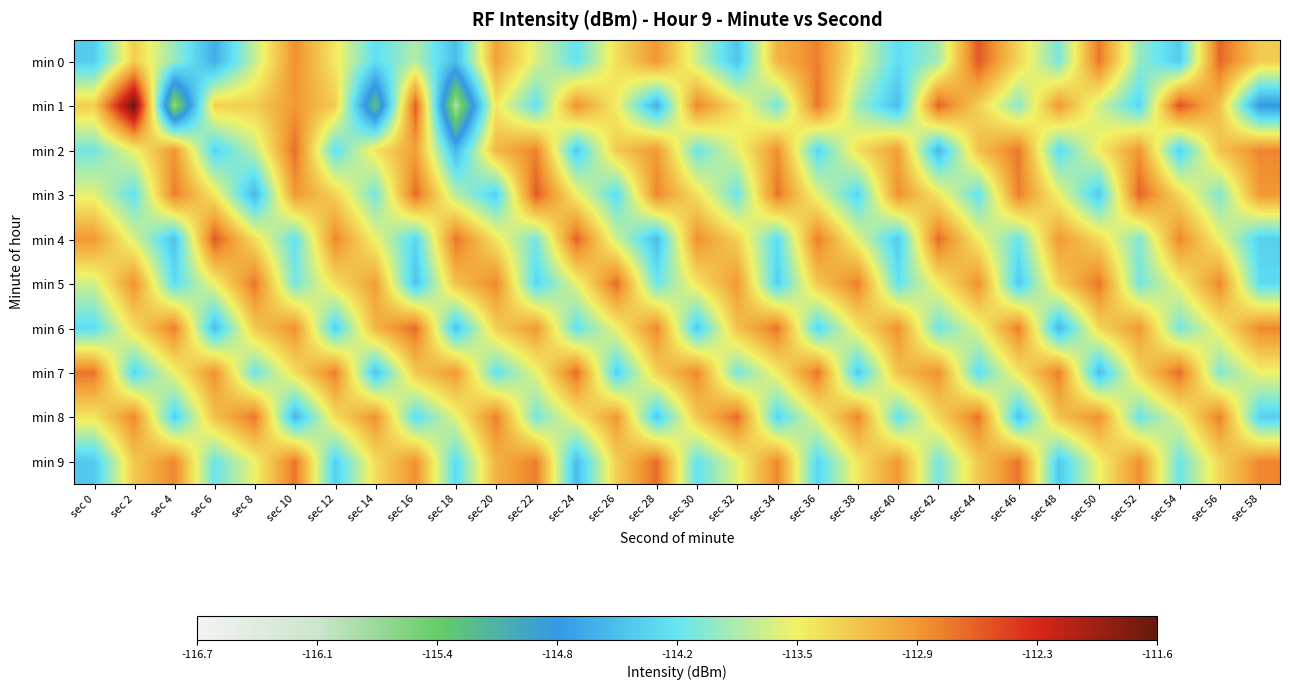

Reading right to left, extract all data points from this chart.

min 0: sec 58=-113.3	sec 56=-112.6	sec 54=-114.4	sec 52=-114.0	sec 50=-112.7	sec 48=-114.1	sec 46=-113.3	sec 44=-112.5	sec 42=-113.9	sec 40=-114.2	sec 38=-113.6	sec 36=-112.8	sec 34=-113.1	sec 32=-114.5	sec 30=-113.7	sec 28=-112.9	sec 26=-113.4	sec 24=-114.2	sec 22=-113.7	sec 20=-113.0	sec 18=-114.5	sec 16=-113.8	sec 14=-114.2	sec 12=-113.5	sec 10=-112.8	sec 8=-113.7	sec 6=-114.6	sec 4=-113.9	sec 2=-113.3	sec 0=-114.4
min 1: sec 58=-114.8	sec 56=-113.2	sec 54=-112.5	sec 52=-114.3	sec 50=-113.7	sec 48=-112.9	sec 46=-114.0	sec 44=-113.3	sec 42=-112.6	sec 40=-114.5	sec 38=-113.9	sec 36=-112.7	sec 34=-114.1	sec 32=-113.4	sec 30=-112.8	sec 28=-114.6	sec 26=-113.5	sec 24=-112.8	sec 22=-114.2	sec 20=-113.5	sec 18=-115.9	sec 16=-112.6	sec 14=-115.3	sec 12=-113.3	sec 10=-112.9	sec 8=-113.3	sec 6=-113.3	sec 4=-115.7	sec 2=-111.6	sec 0=-113.3
min 2: sec 58=-112.8	sec 56=-113.2	sec 54=-114.3	sec 52=-112.9	sec 50=-113.5	sec 48=-114.2	sec 46=-112.7	sec 44=-113.2	sec 42=-114.5	sec 40=-113.0	sec 38=-113.4	sec 36=-114.3	sec 34=-112.8	sec 32=-113.6	sec 30=-114.2	sec 28=-112.9	sec 26=-113.2	sec 24=-114.4	sec 22=-112.8	sec 20=-113.1	sec 18=-114.6	sec 16=-113.0	sec 14=-113.4	sec 12=-114.2	sec 10=-112.7	sec 8=-113.8	sec 6=-114.3	sec 4=-112.9	sec 2=-113.5	sec 0=-114.1
min 3: sec 58=-112.9	sec 56=-114.0	sec 54=-113.3	sec 52=-112.6	sec 50=-114.4	sec 48=-113.5	sec 46=-112.8	sec 44=-114.2	sec 42=-113.5	sec 40=-112.8	sec 38=-114.3	sec 36=-113.6	sec 34=-112.7	sec 32=-114.2	sec 30=-113.4	sec 28=-112.8	sec 26=-114.2	sec 24=-113.5	sec 22=-112.5	sec 20=-114.3	sec 18=-113.8	sec 16=-112.7	sec 14=-114.1	sec 12=-113.3	sec 10=-112.9	sec 8=-114.5	sec 6=-113.5	sec 4=-112.8	sec 2=-114.2	sec 0=-113.6
min 4: sec 58=-114.3	sec 56=-113.5	sec 54=-112.8	sec 52=-114.0	sec 50=-113.3	sec 48=-112.9	sec 46=-114.2	sec 44=-113.5	sec 42=-112.7	sec 40=-114.4	sec 38=-113.6	sec 36=-112.8	sec 34=-114.2	sec 32=-113.3	sec 30=-112.8	sec 28=-114.5	sec 26=-113.7	sec 24=-112.6	sec 22=-114.1	sec 20=-113.5	sec 18=-112.7	sec 16=-114.3	sec 14=-113.5	sec 12=-112.8	sec 10=-114.2	sec 8=-113.4	sec 6=-112.5	sec 4=-114.5	sec 2=-113.7	sec 0=-112.9
min 5: sec 58=-114.2	sec 56=-112.8	sec 54=-113.5	sec 52=-114.1	sec 50=-112.7	sec 48=-113.3	sec 46=-114.4	sec 44=-112.8	sec 42=-113.5	sec 40=-114.2	sec 38=-112.8	sec 36=-113.2	sec 34=-114.3	sec 32=-112.9	sec 30=-113.5	sec 28=-114.2	sec 26=-112.7	sec 24=-113.6	sec 22=-114.3	sec 20=-112.8	sec 18=-113.2	sec 16=-114.5	sec 14=-113.0	sec 12=-113.4	sec 10=-114.1	sec 8=-112.7	sec 6=-113.5	sec 4=-114.2	sec 2=-112.8	sec 0=-113.7
min 6: sec 58=-112.8	sec 56=-113.5	sec 54=-114.1	sec 52=-112.9	sec 50=-113.3	sec 48=-114.5	sec 46=-112.8	sec 44=-113.6	sec 42=-114.2	sec 40=-112.8	sec 38=-113.5	sec 36=-114.3	sec 34=-112.7	sec 32=-113.2	sec 30=-114.4	sec 28=-112.8	sec 26=-113.5	sec 24=-114.2	sec 22=-112.9	sec 20=-113.3	sec 18=-114.5	sec 16=-112.7	sec 14=-113.1	sec 12=-114.3	sec 10=-112.8	sec 8=-113.2	sec 6=-114.5	sec 4=-112.8	sec 2=-113.4	sec 0=-114.2
min 7: sec 58=-113.5	sec 56=-114.0	sec 54=-112.7	sec 52=-113.3	sec 50=-114.5	sec 48=-112.8	sec 46=-113.5	sec 44=-114.2	sec 42=-112.8	sec 40=-113.2	sec 38=-114.4	sec 36=-112.7	sec 34=-113.5	sec 32=-114.1	sec 30=-112.8	sec 28=-113.3	sec 26=-114.3	sec 24=-112.7	sec 22=-113.6	sec 20=-114.2	sec 18=-112.9	sec 16=-113.2	sec 14=-114.5	sec 12=-112.8	sec 10=-113.4	sec 8=-114.2	sec 6=-112.8	sec 4=-113.5	sec 2=-114.3	sec 0=-112.7
min 8: sec 58=-114.3	sec 56=-112.8	sec 54=-113.6	sec 52=-114.2	sec 50=-112.8	sec 48=-113.2	sec 46=-114.5	sec 44=-112.7	sec 42=-113.3	sec 40=-114.2	sec 38=-112.8	sec 36=-113.5	sec 34=-114.3	sec 32=-112.7	sec 30=-113.2	sec 28=-114.4	sec 26=-112.9	sec 24=-113.5	sec 22=-114.1	sec 20=-112.8	sec 18=-113.6	sec 16=-114.2	sec 14=-112.8	sec 12=-113.4	sec 10=-114.5	sec 8=-112.7	sec 6=-113.2	sec 4=-114.3	sec 2=-112.8	sec 0=-113.5
min 9: sec 58=-112.8	sec 56=-113.3	sec 54=-114.2	sec 52=-112.8	sec 50=-113.5	sec 48=-114.4	sec 46=-112.7	sec 44=-113.2	sec 42=-114.1	sec 40=-112.9	sec 38=-113.5	sec 36=-114.3	sec 34=-112.8	sec 32=-113.6	sec 30=-114.2	sec 28=-112.7	sec 26=-113.3	sec 24=-114.5	sec 22=-112.8	sec 20=-113.1	sec 18=-114.2	sec 16=-112.8	sec 14=-113.4	sec 12=-114.3	sec 10=-112.7	sec 8=-113.5	sec 6=-114.2	sec 4=-112.8	sec 2=-113.2	sec 0=-114.4